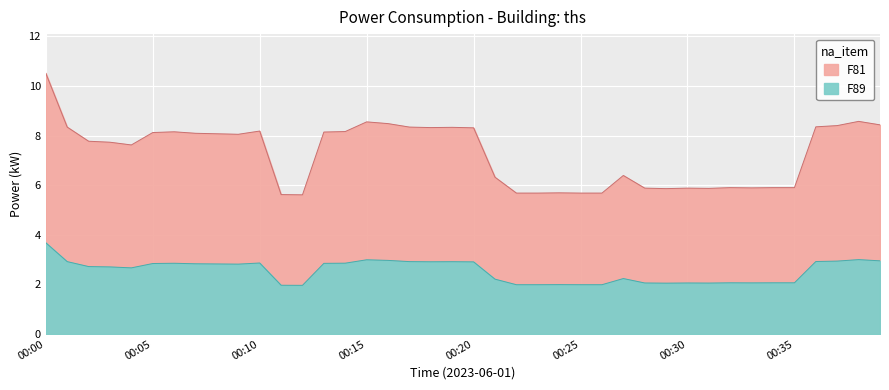

At which category does the data reach its first local peak?

00:06